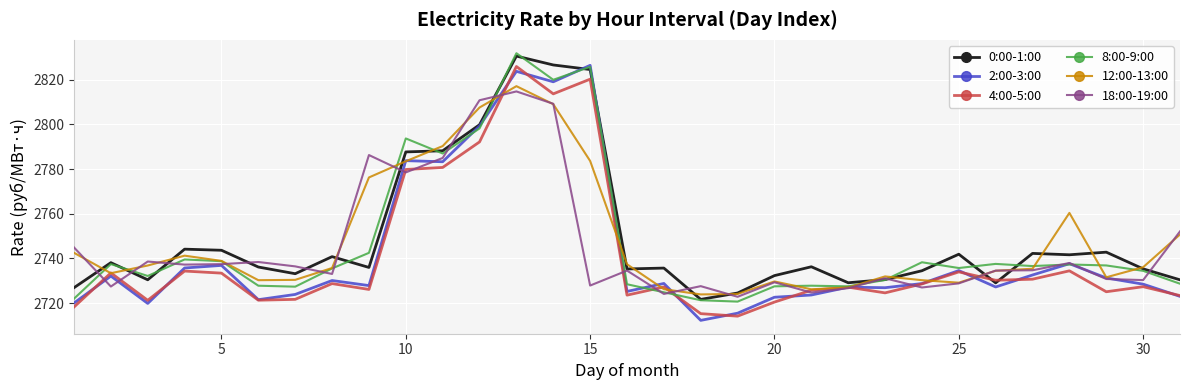

What is the maximum value for 8:00-9:00?

2831.9